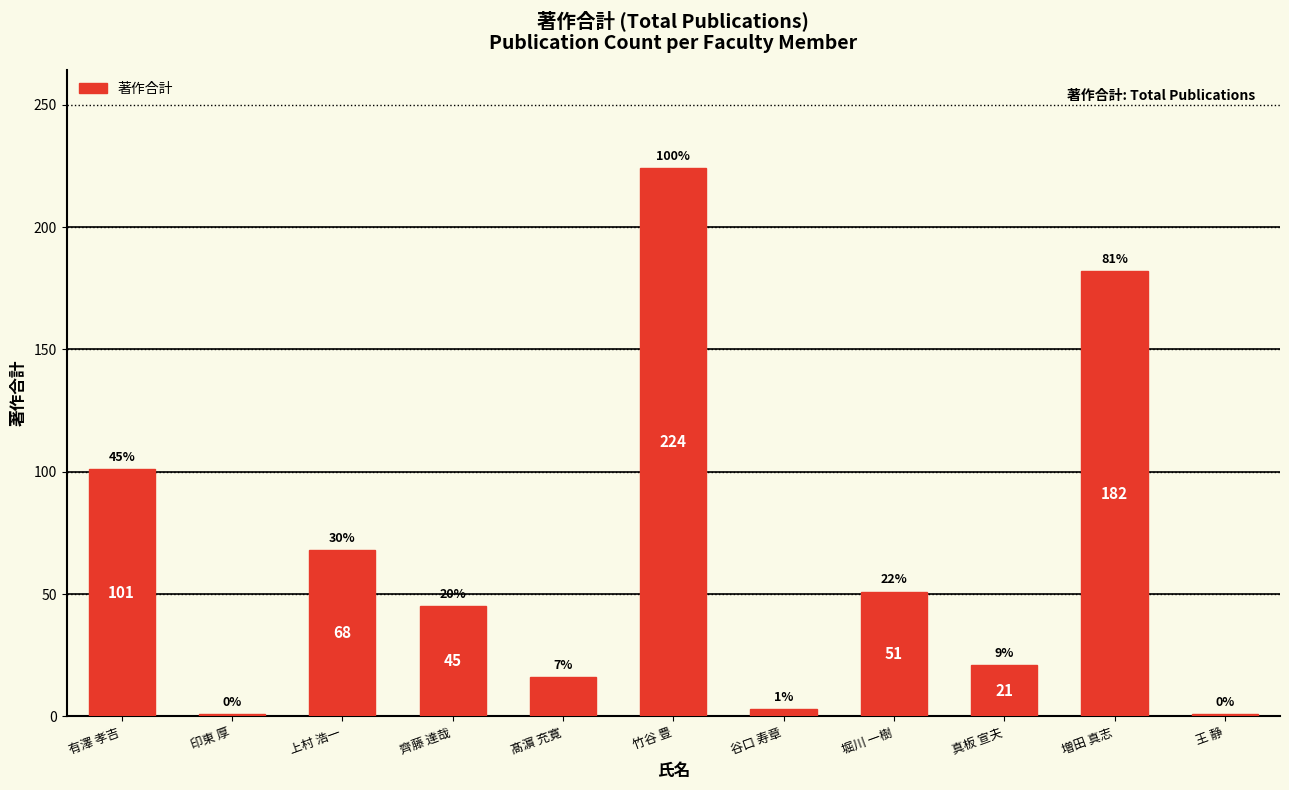

At which label is the value closest to 112?

有澤 孝吉